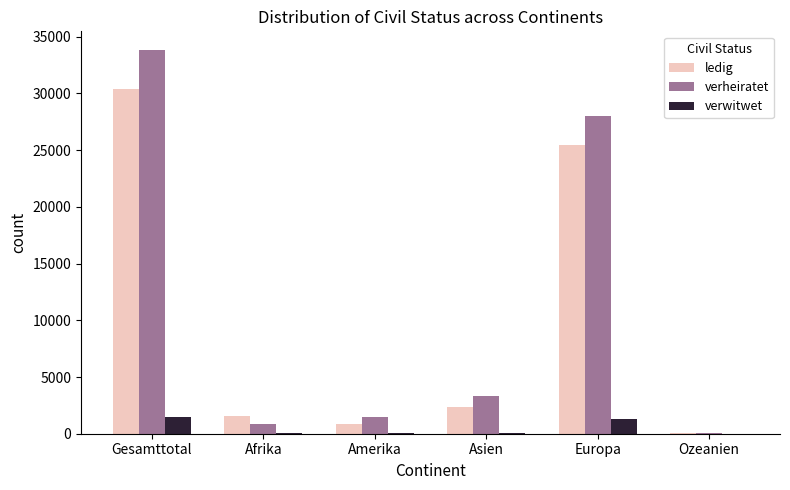

Count the number of categories in the chart.

6